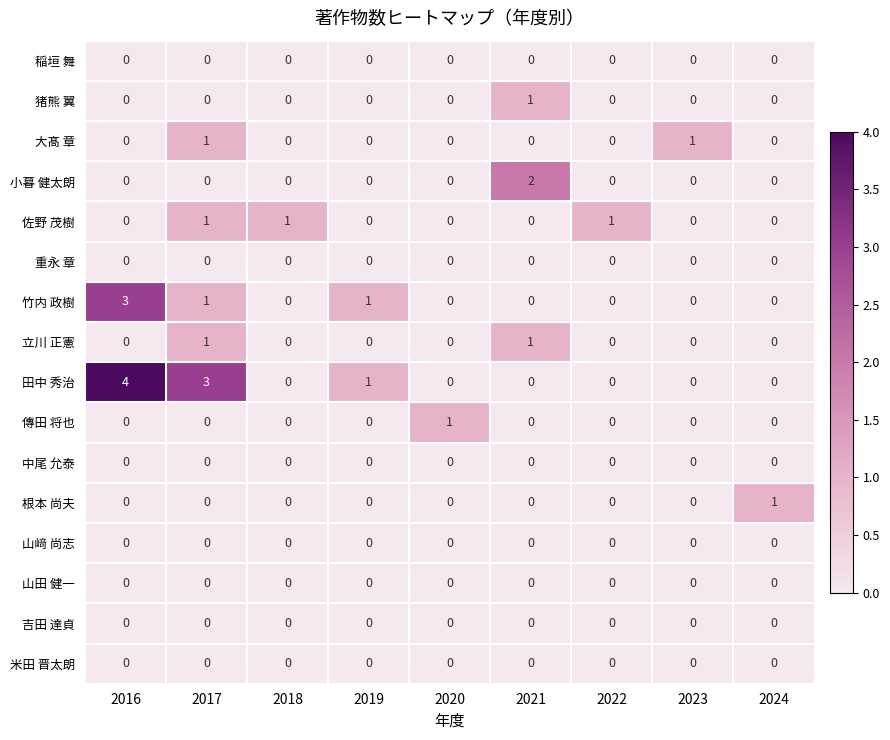

Which series has the widest spread of values?

田中 秀治